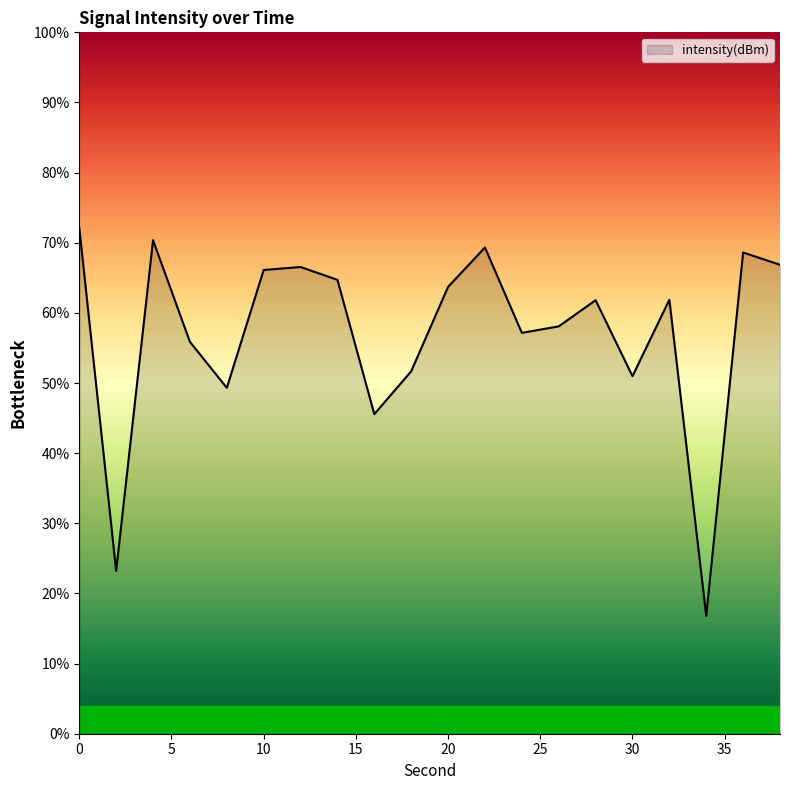

What is the difference between the maximum and minimum values?

55.3